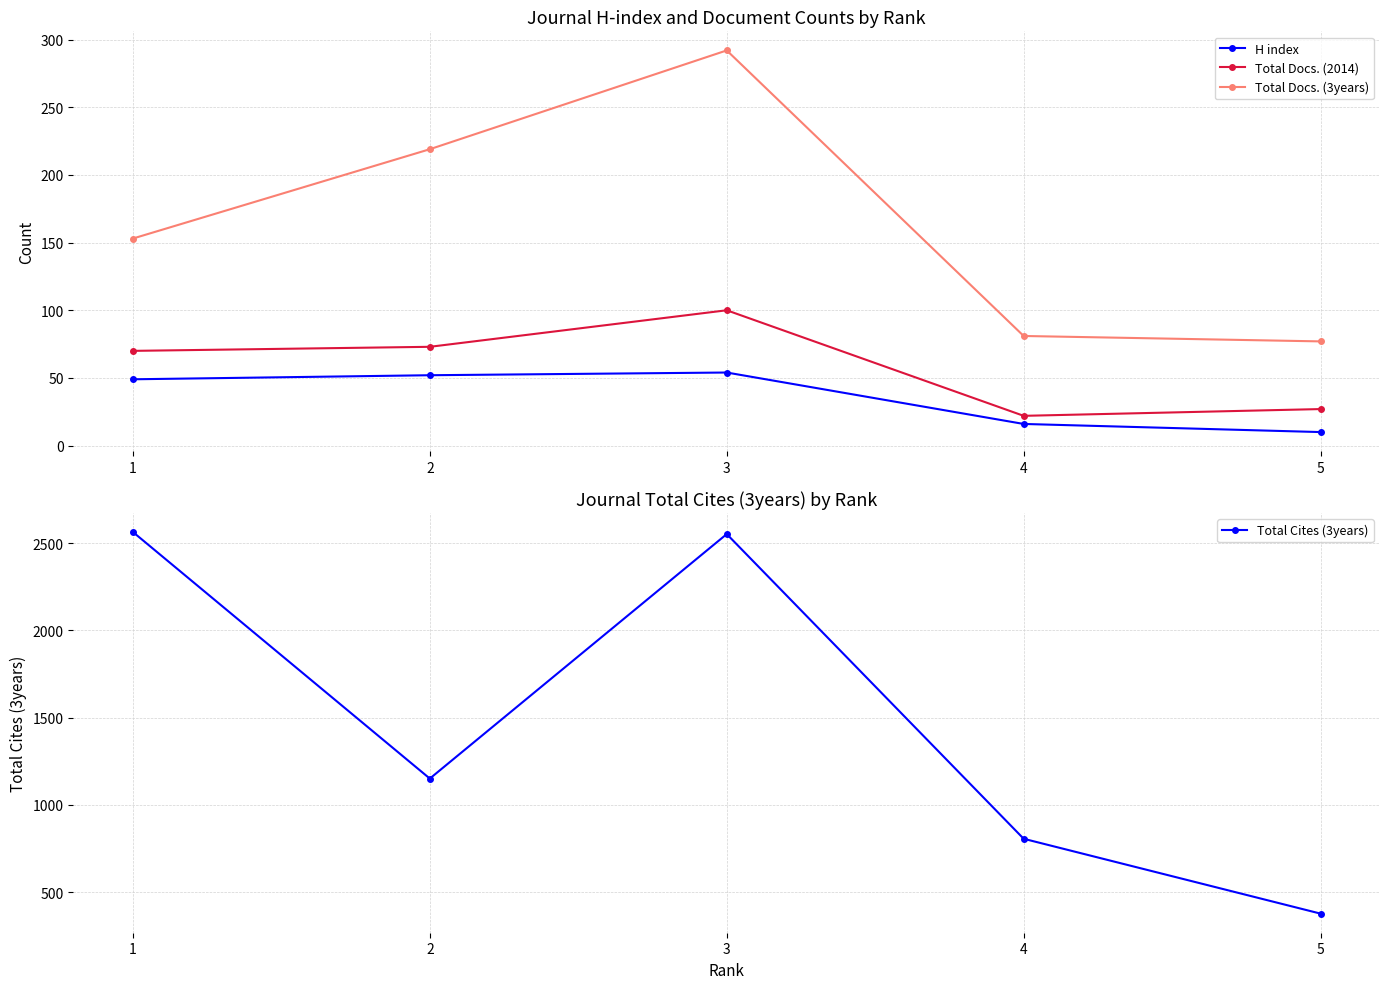

What is the spread (max minus min) of values at 4?

790